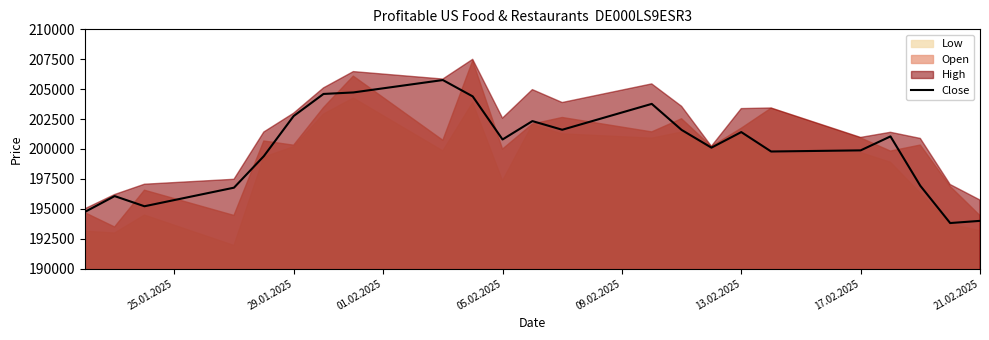

The Close series shows 344929 at 21.02.2025. True or false?

False